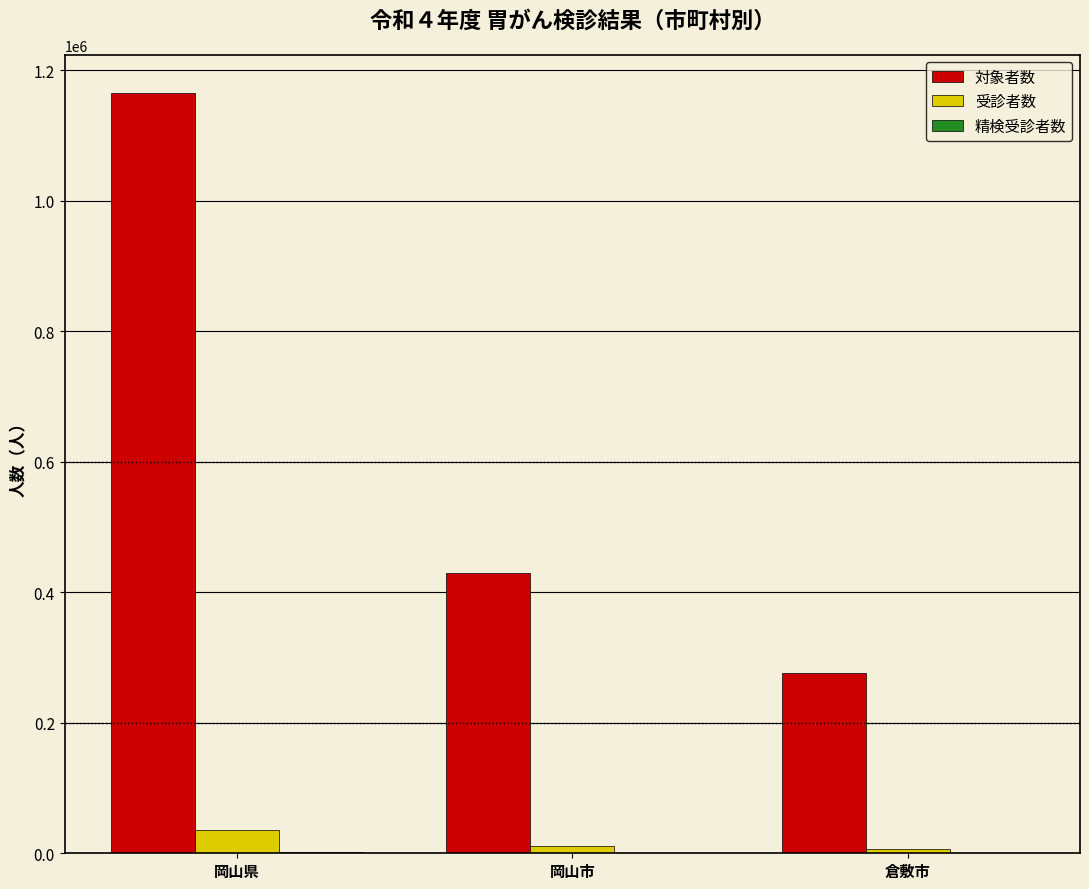

Count the 受診者数 values in the range 6815 to 35252.

3